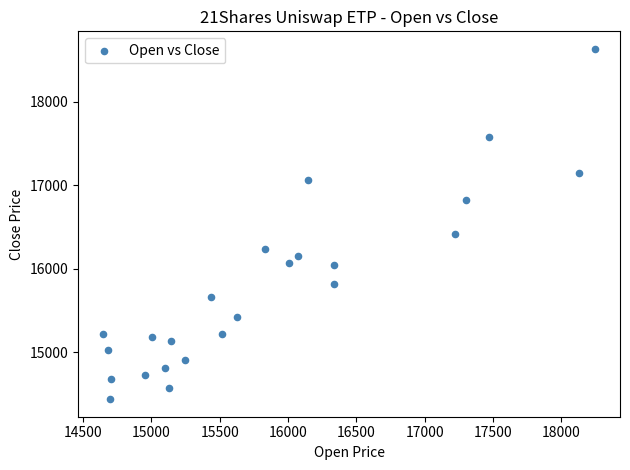

What is the range of X values (max minus min)?

3605